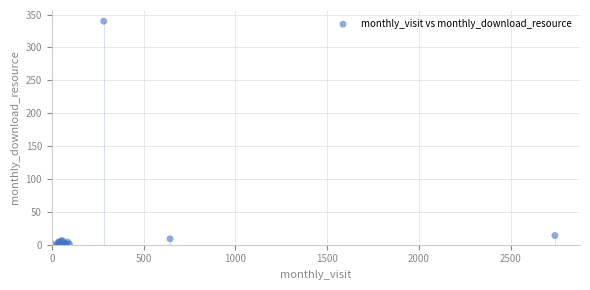

What Y value in the scatter plot is closest to 170?

14